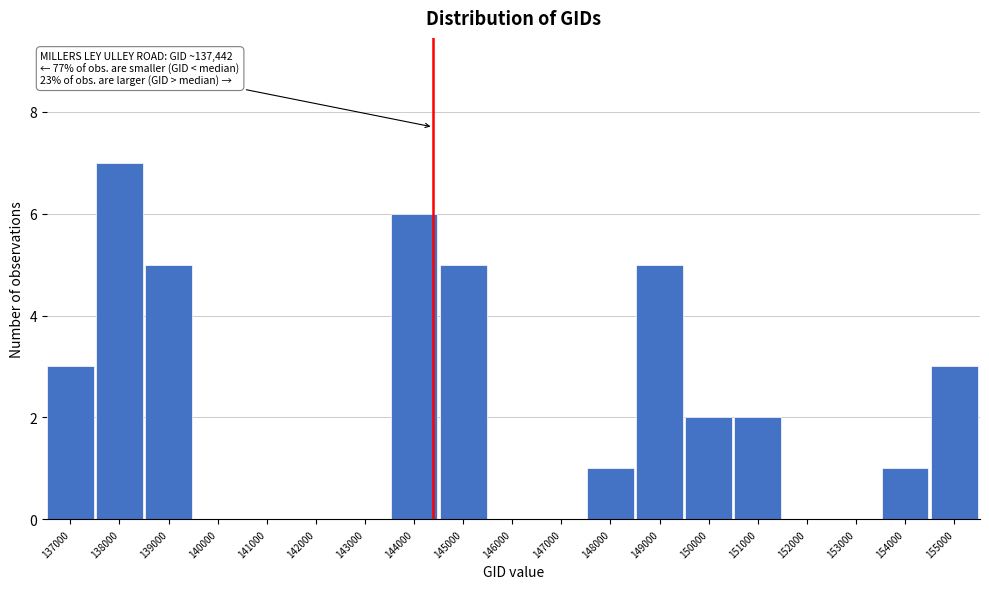

Reading right to left, list all the values displayed in this chart.

155000=3	154000=1	153000=0	152000=0	151000=2	150000=2	149000=5	148000=1	147000=0	146000=0	145000=5	144000=6	143000=0	142000=0	141000=0	140000=0	139000=5	138000=7	137000=3